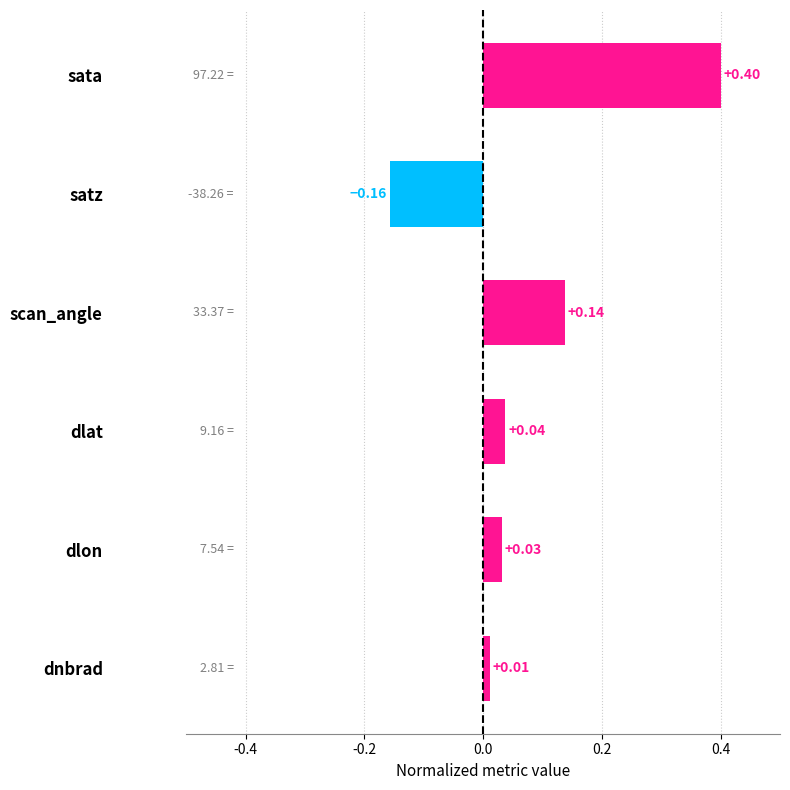

Does the chart contain stacked bars?

No